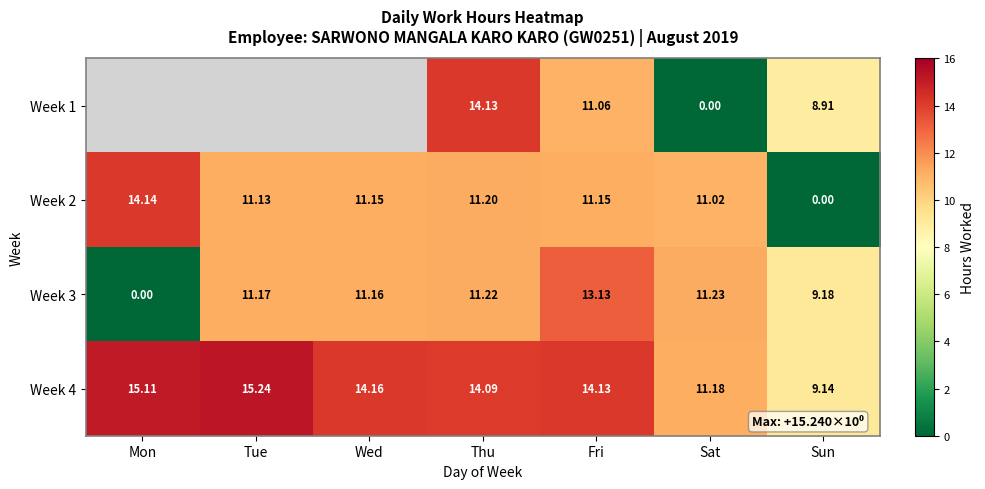

At which label does Week 3 reach its peak?

Fri